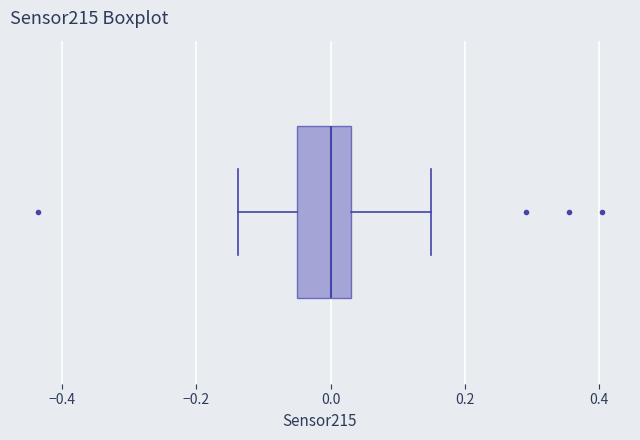

Where does the right whisker of the box end on the x-axis? The values are not printed on the chart, so give them approximately, as read against the axis.

0.14